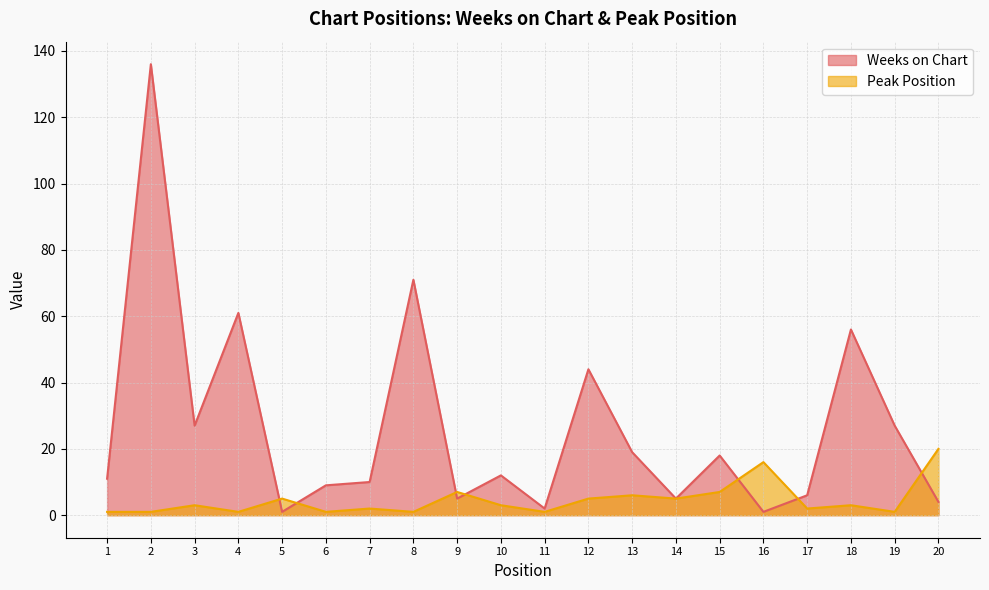

Where is Peak Position nearest to the value 10?

9